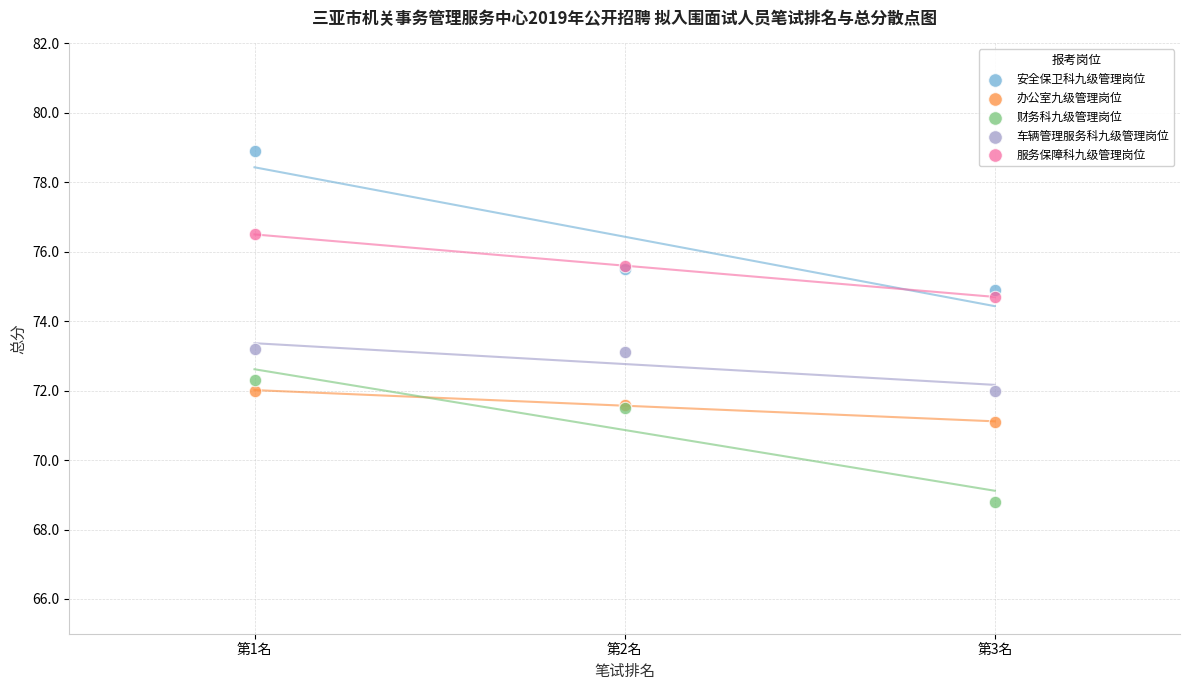

Which series has the widest spread of Y values?

安全保卫科九级管理岗位